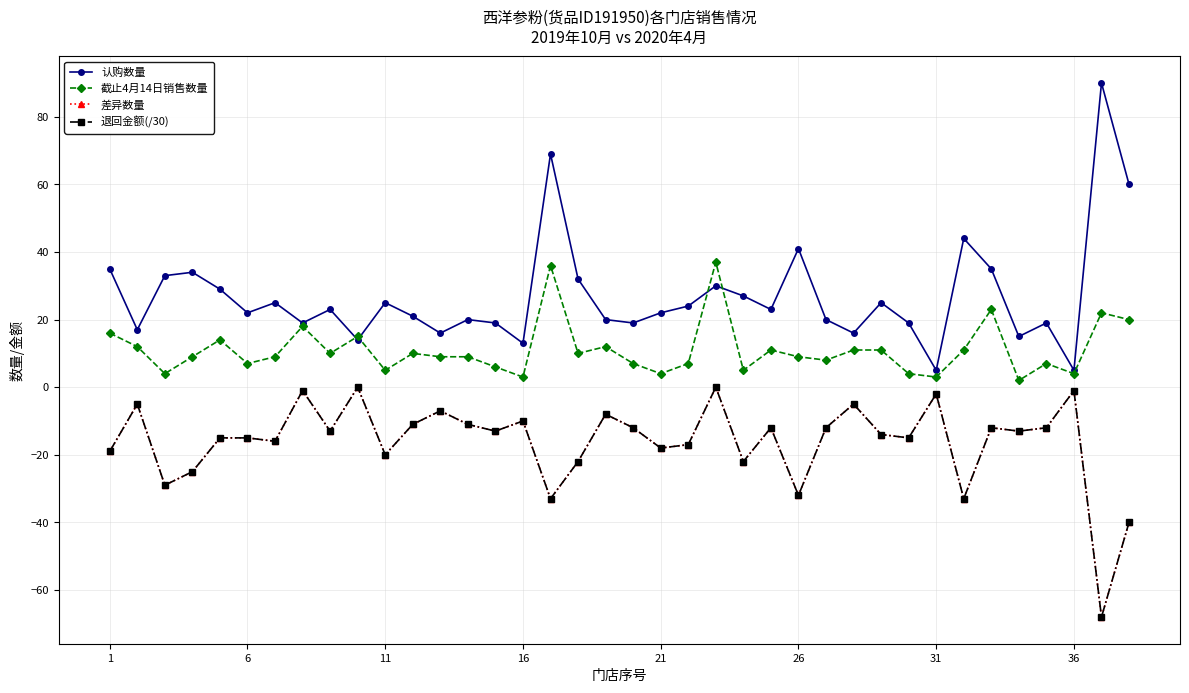

How many lines are shown in the chart?

4